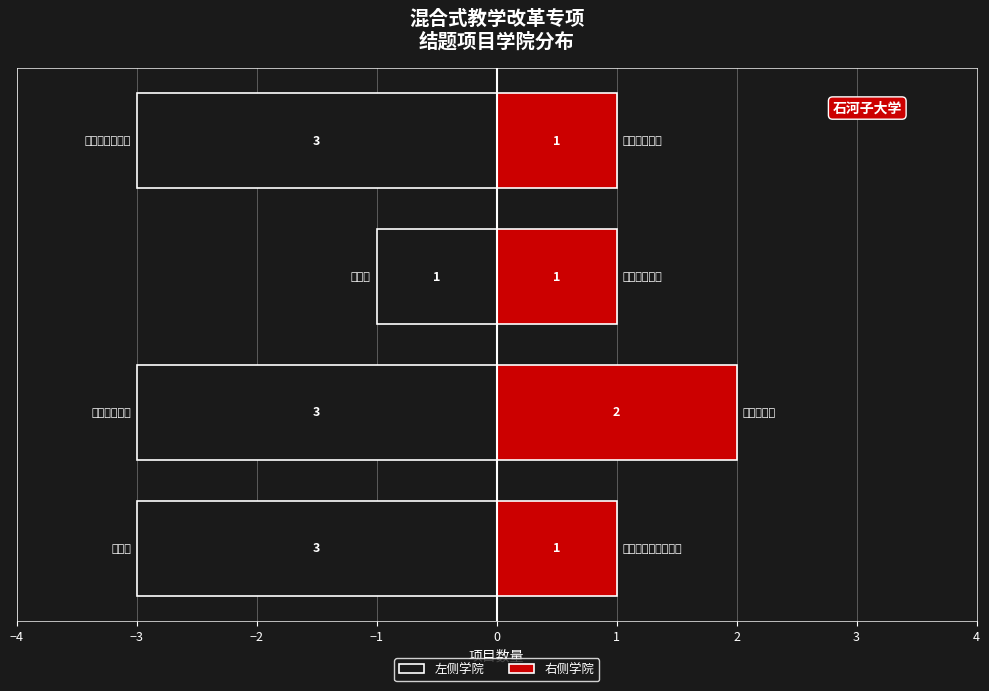

What is the value of the 右侧学院 bar at the 4th from the left?

1